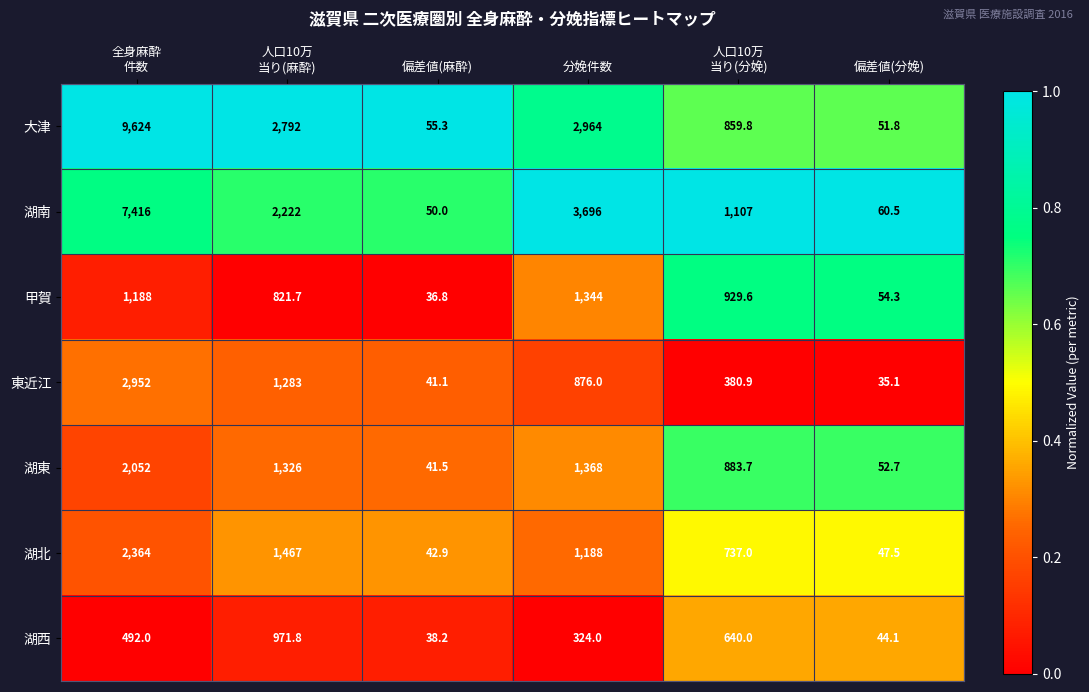

Rank the series by their maximum value, from highest to lowest.

大津, 湖南, 東近江, 湖北, 湖東, 甲賀, 湖西